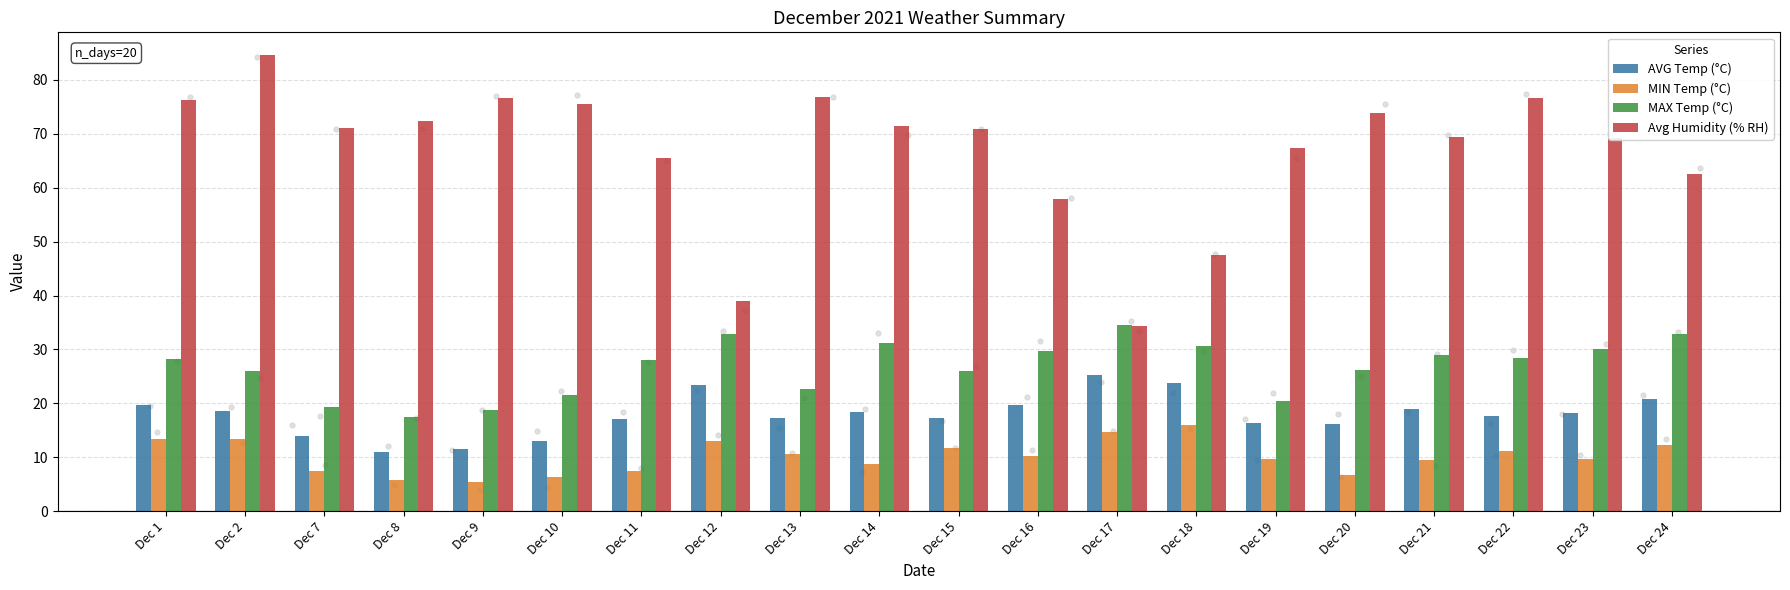

What are all the series names shown in the legend?

AVG Temp (°C), MIN Temp (°C), MAX Temp (°C), Avg Humidity (% RH)